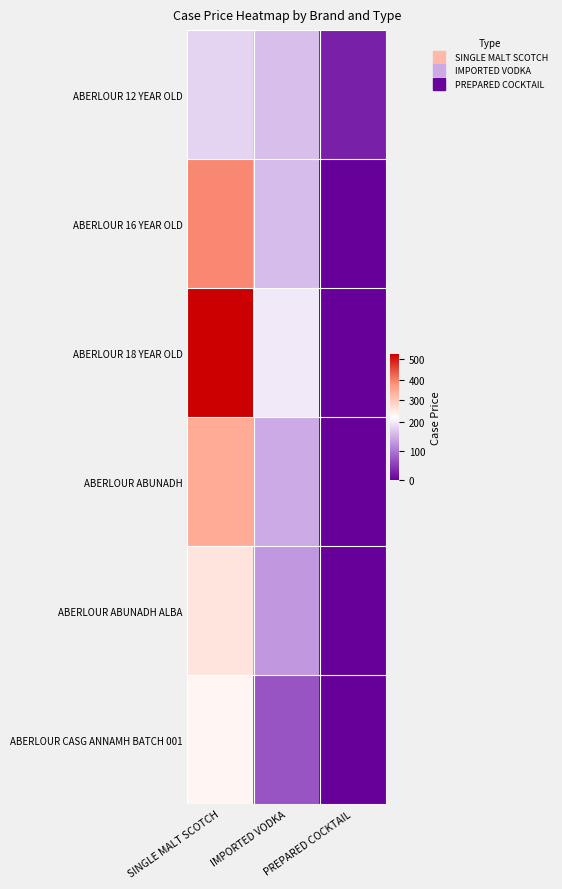

Reading right to left, list all the values displayed in this chart.

ABERLOUR 12 YEAR OLD: PREPARED COCKTAIL=27.8	IMPORTED VODKA=163.4	SINGLE MALT SCOTCH=182.3
ABERLOUR 16 YEAR OLD: PREPARED COCKTAIL=0.0	IMPORTED VODKA=160.7	SINGLE MALT SCOTCH=389.2
ABERLOUR 18 YEAR OLD: PREPARED COCKTAIL=0.0	IMPORTED VODKA=199.3	SINGLE MALT SCOTCH=527.9
ABERLOUR ABUNADH: PREPARED COCKTAIL=0.0	IMPORTED VODKA=146.0	SINGLE MALT SCOTCH=346.3
ABERLOUR ABUNADH ALBA: PREPARED COCKTAIL=0.0	IMPORTED VODKA=129.9	SINGLE MALT SCOTCH=258.0
ABERLOUR CASG ANNAMH BATCH 001: PREPARED COCKTAIL=0.0	IMPORTED VODKA=73.0	SINGLE MALT SCOTCH=232.1